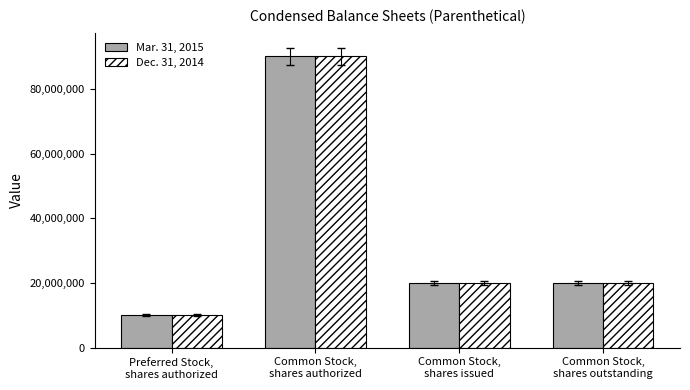

What is the minimum value for Mar. 31, 2015?

10000000